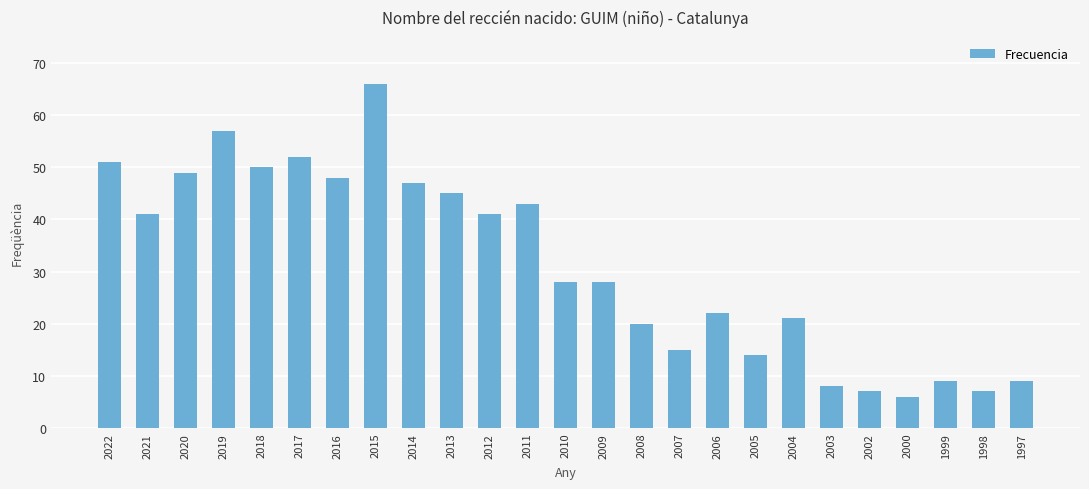

Reading right to left, what are all the values shown in this chart?

1997=9	1998=7	1999=9	2000=6	2002=7	2003=8	2004=21	2005=14	2006=22	2007=15	2008=20	2009=28	2010=28	2011=43	2012=41	2013=45	2014=47	2015=66	2016=48	2017=52	2018=50	2019=57	2020=49	2021=41	2022=51